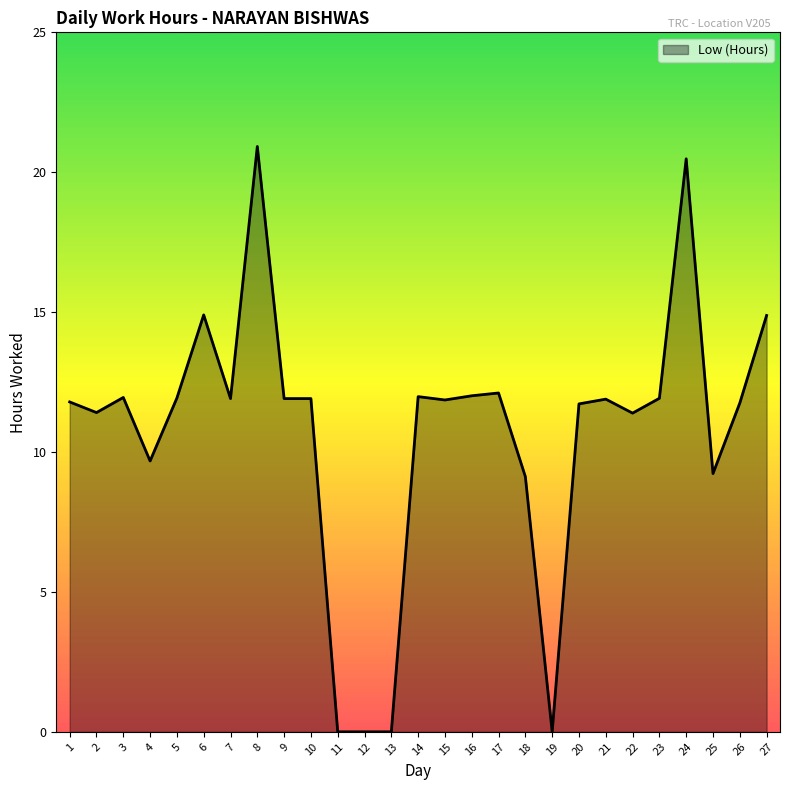

Approximately how many times larger is the value at 22 compared to 10?

1.0